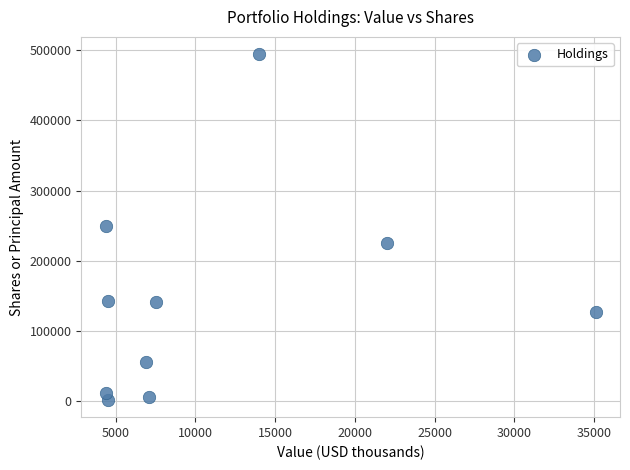

What is the range of X values (max minus min)?

30718